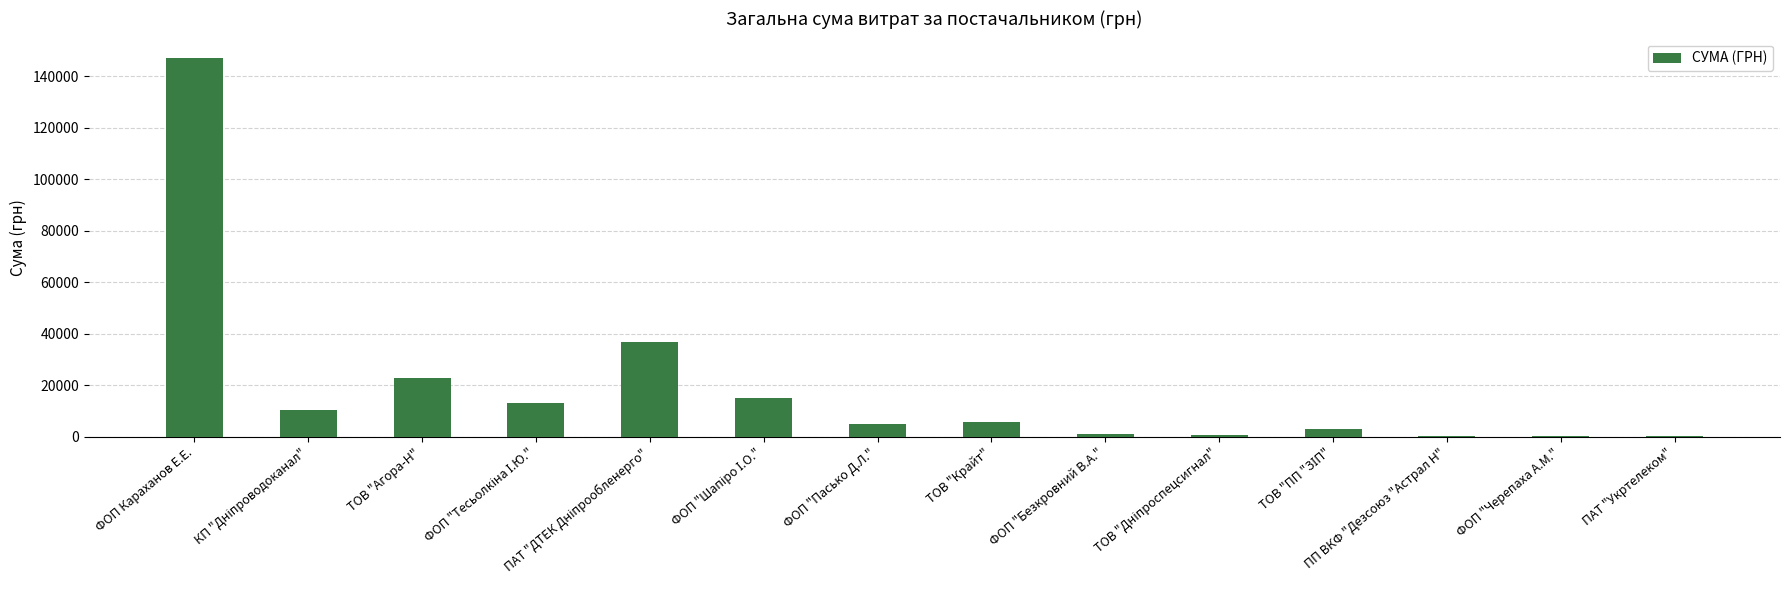

What is the difference between the values at ПАТ "Укртелеком" and ФОП Караханов Е.Е.?

146997.0